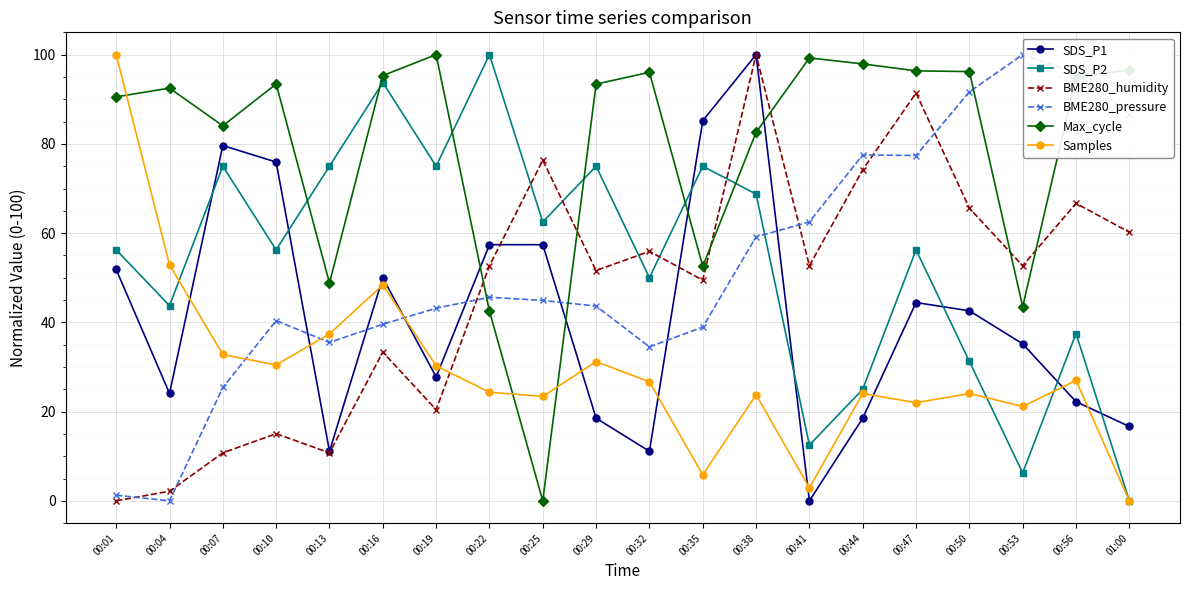

In Max_cycle, how many points are higher than both neighbors (excluding endpoints)?

5